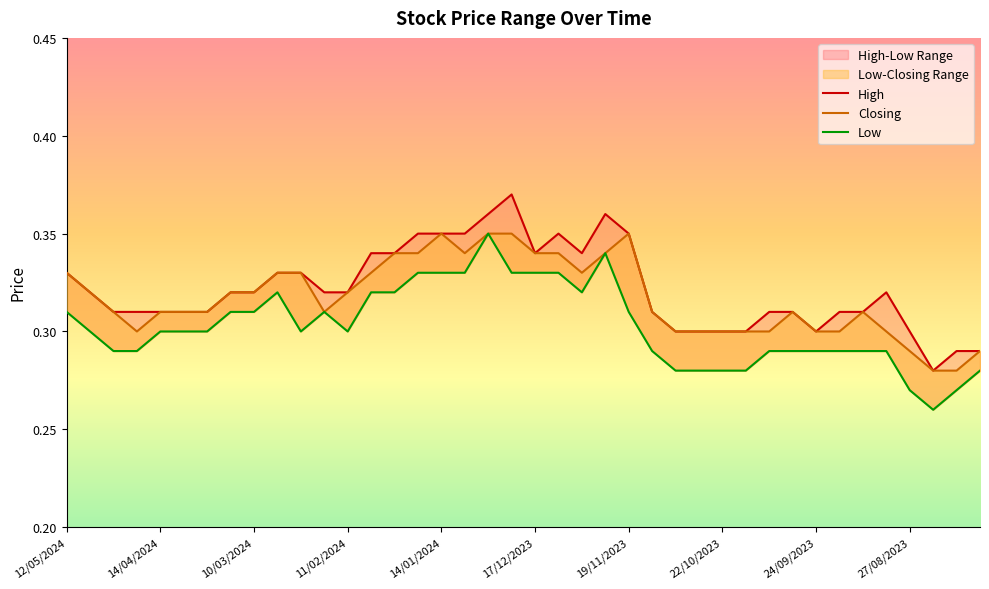

Count the number of categories in the chart.

40